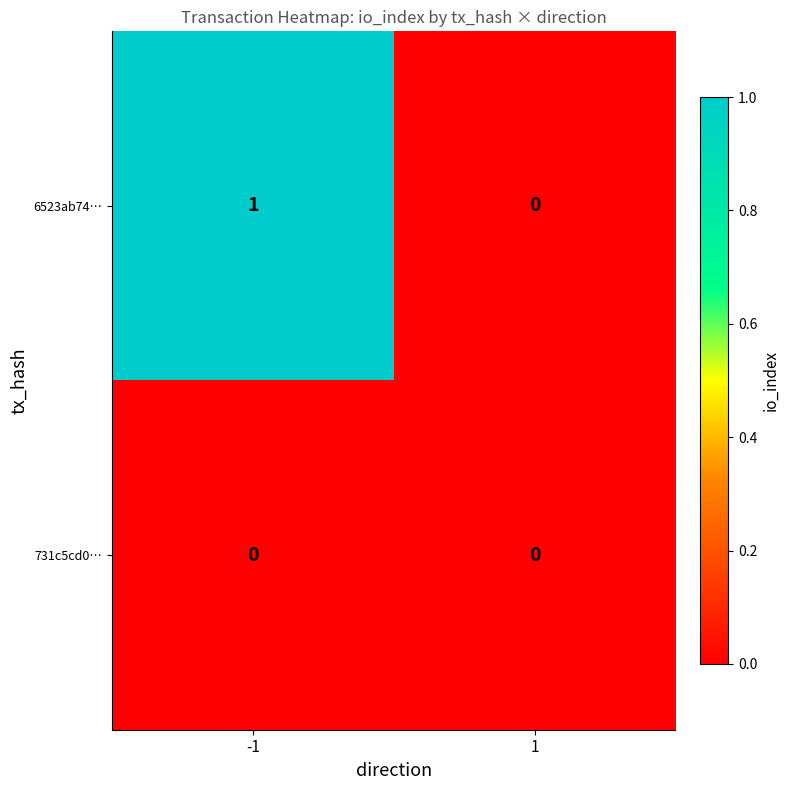

The 6523ab74… series shows 1 at -1. True or false?

True